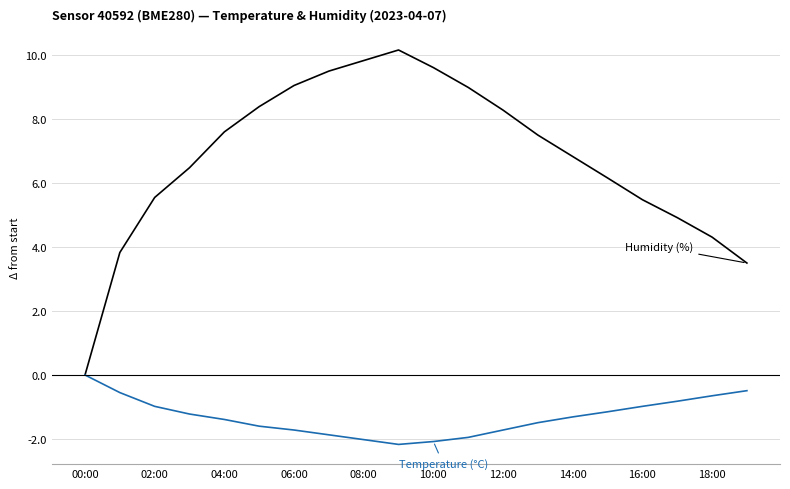

What is the smallest value displayed?

-2.2